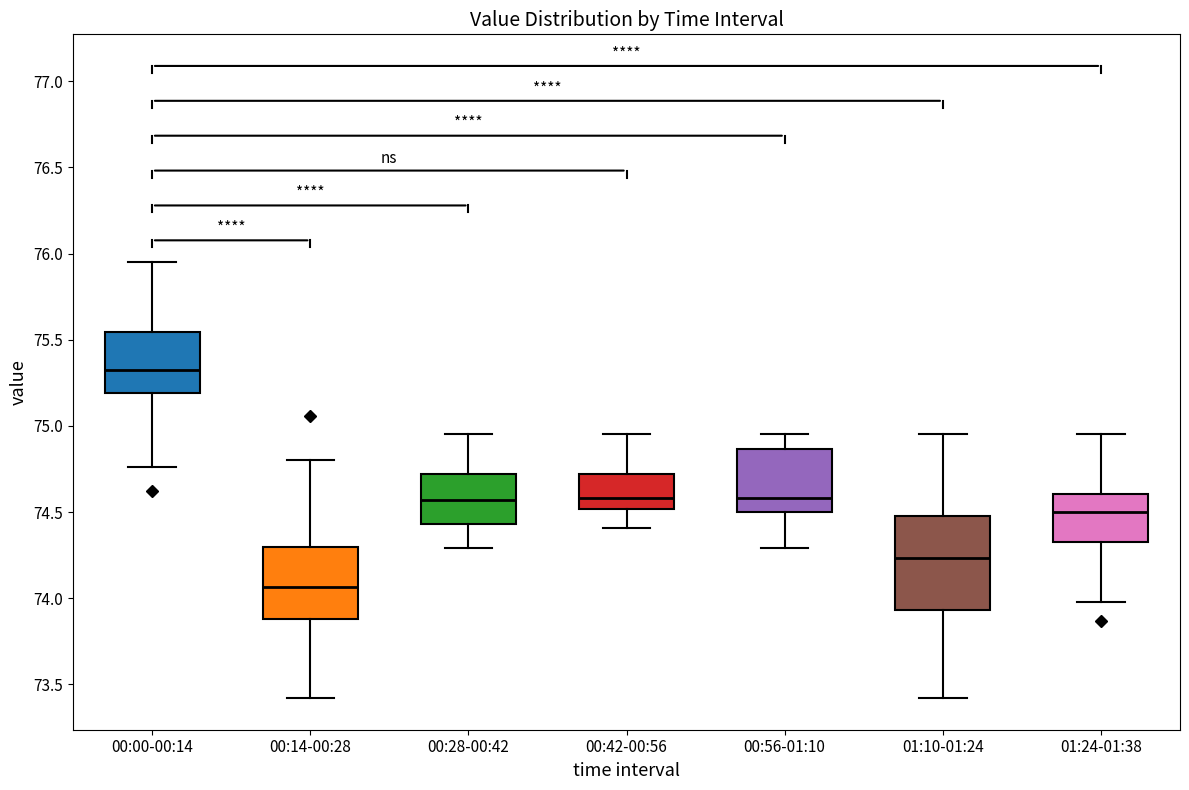

Comparing the boxes themselves (not the whiskers), which one is the tallest?

01:10-01:24